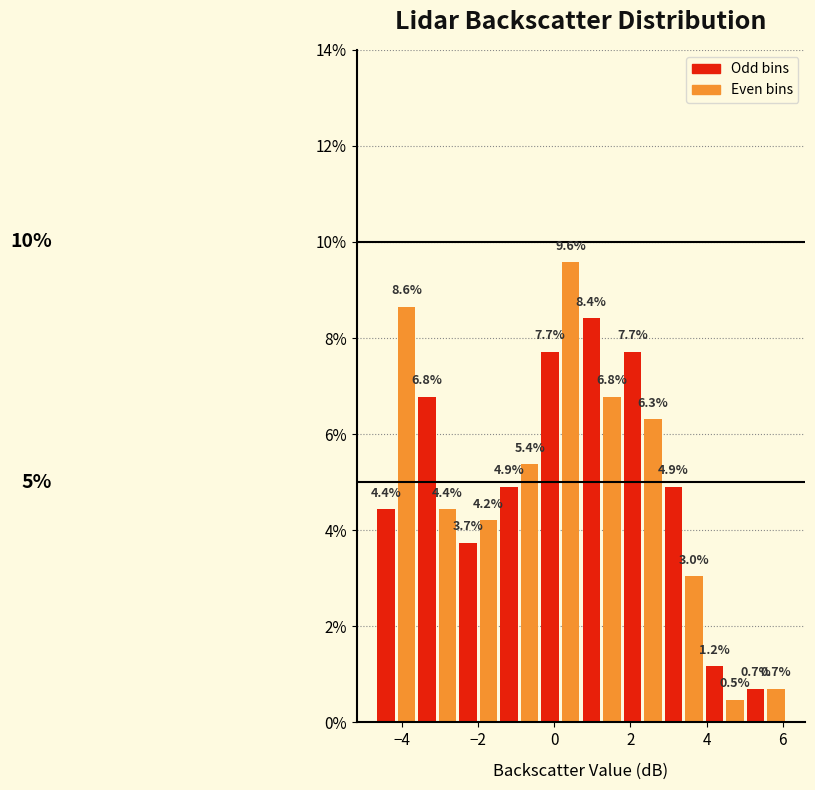

Read against the x-axis, roughly where is the centre of the tallest bar?

0.4